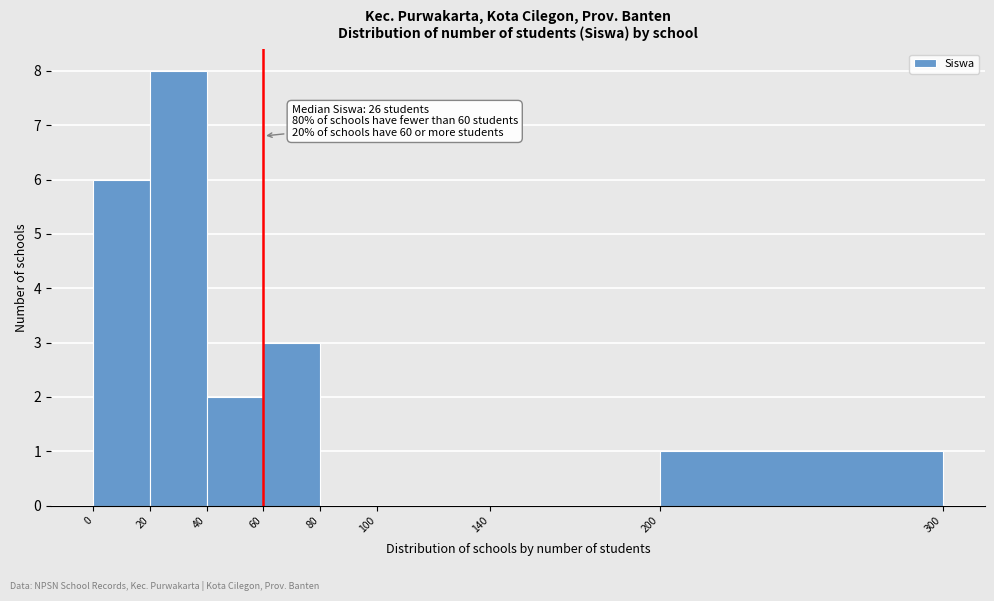

Which range on the x-axis has the tallest bar?

20 to 40